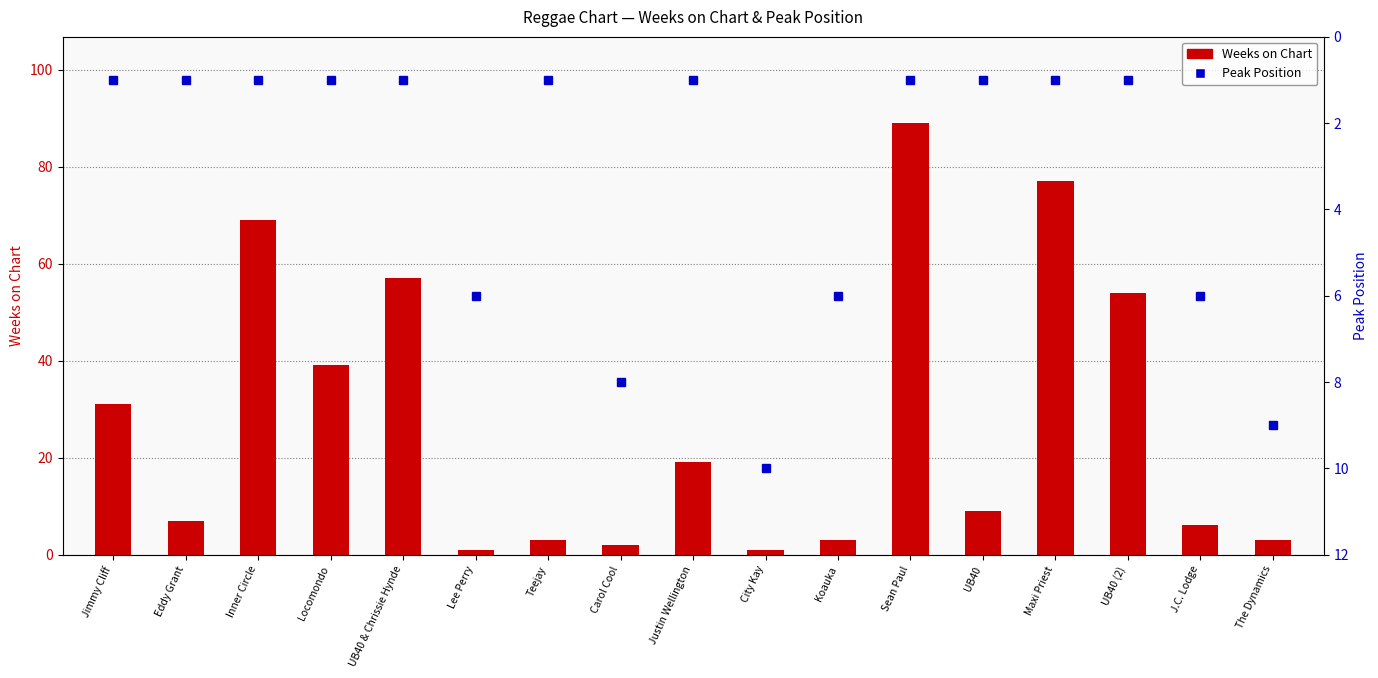

What is the total value across all series at Maxi Priest?

78